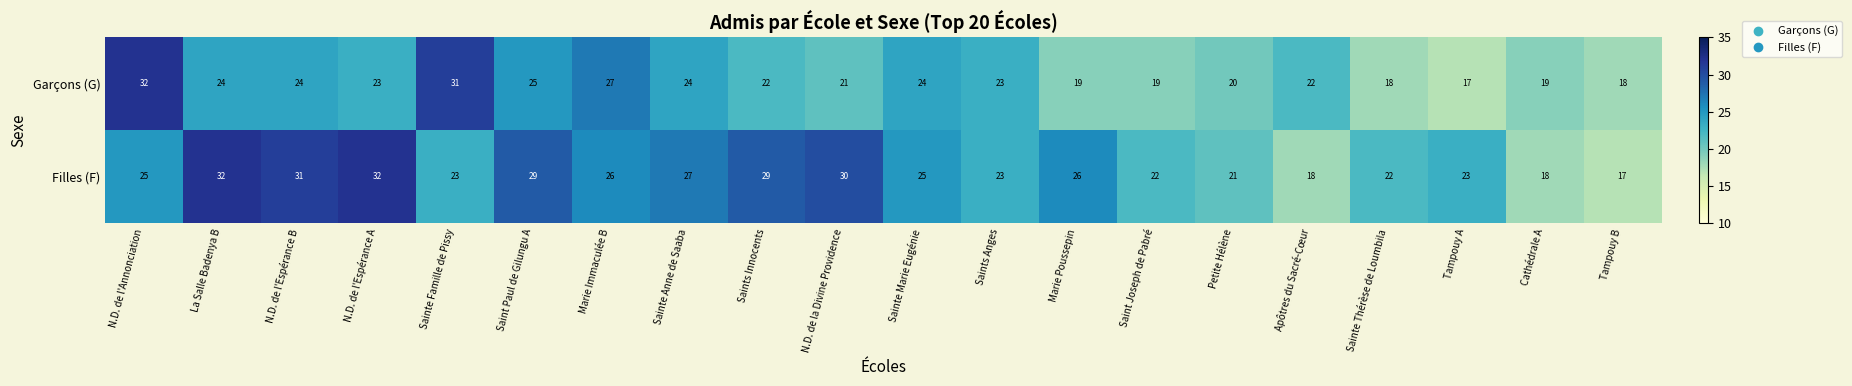

At which category is the sum across all series the highest?

N.D. de l'Annonciation